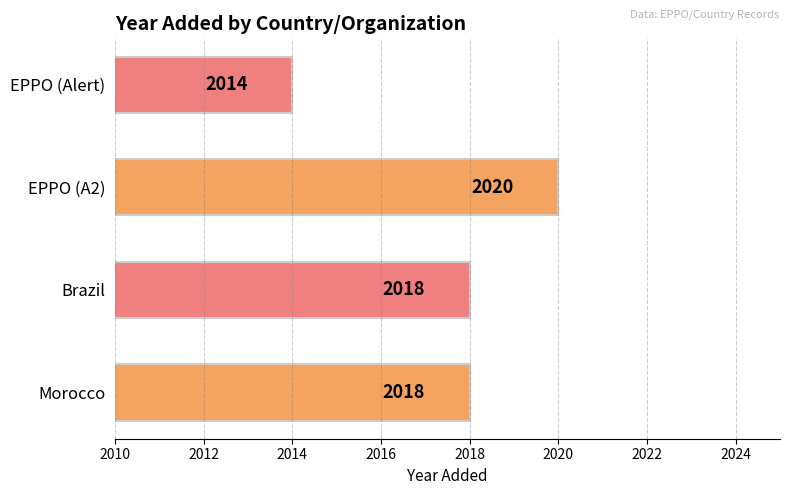

What is the ratio of the value at EPPO (Alert) to the value at Morocco?

1.0